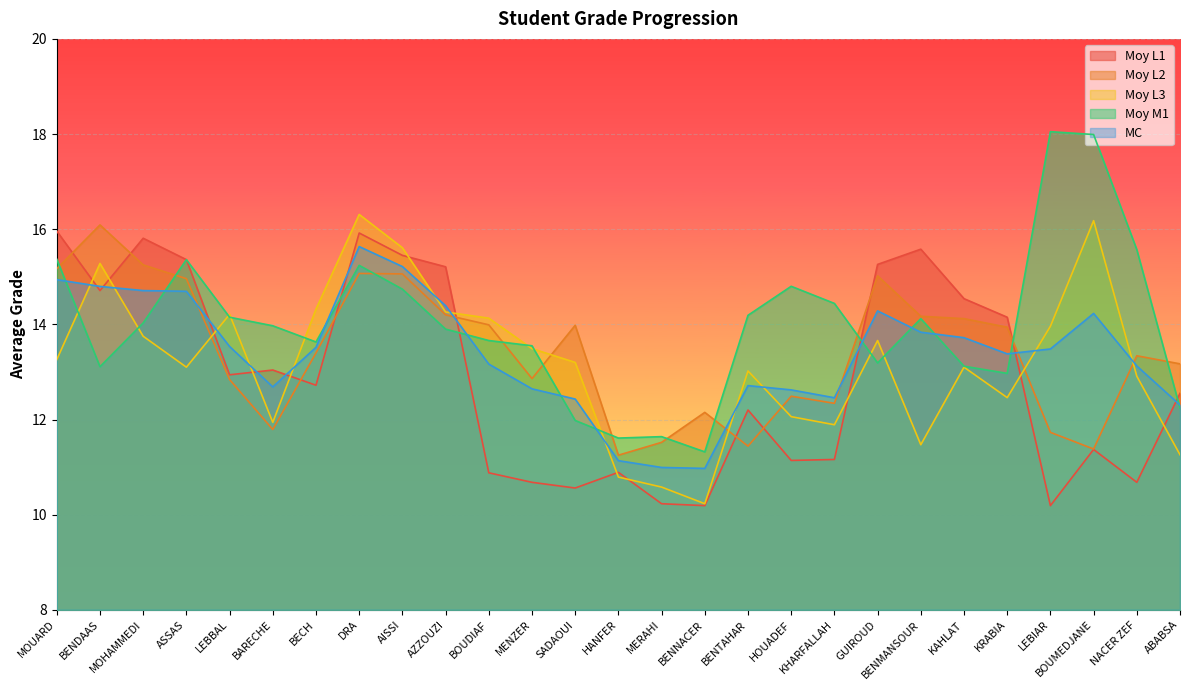

What is the total value across all series at HANFER?

55.7